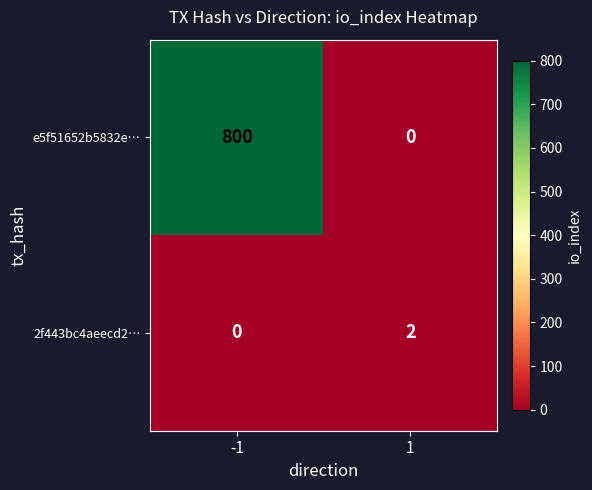

The value of e5f51652b5832e… at -1 is 1212. True or false?

False